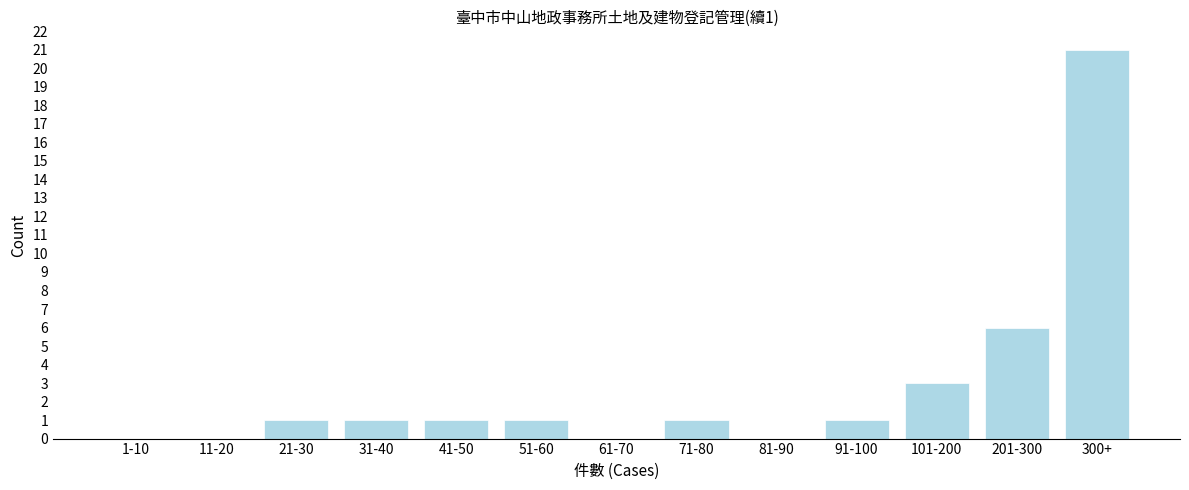

Reading left to right, transcribe all the data shown in this chart.

1-10=0	11-20=0	21-30=1	31-40=1	41-50=1	51-60=1	61-70=0	71-80=1	81-90=0	91-100=1	101-200=3	201-300=6	300+=21